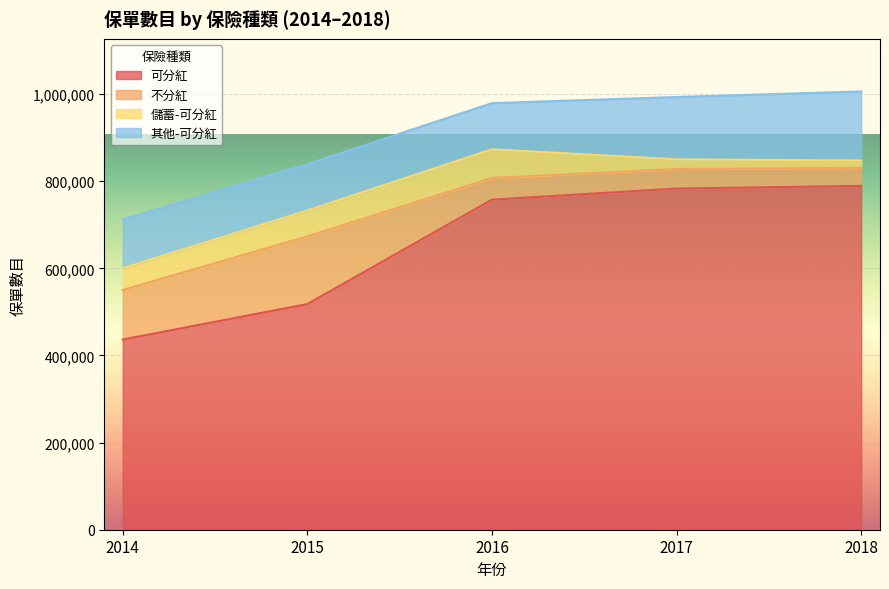

List the series in order of their peak value, lowest first.

儲蓄-可分紅, 不分紅, 其他-可分紅, 可分紅